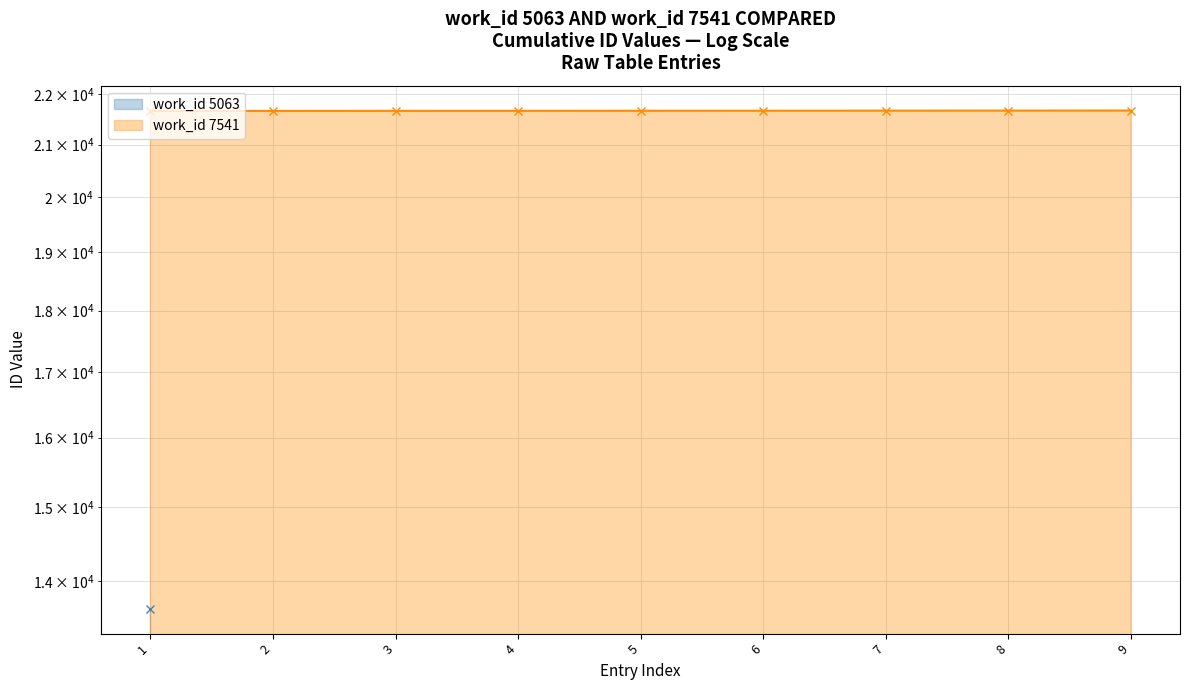

Is it true that the value at 2 is 21666?

True